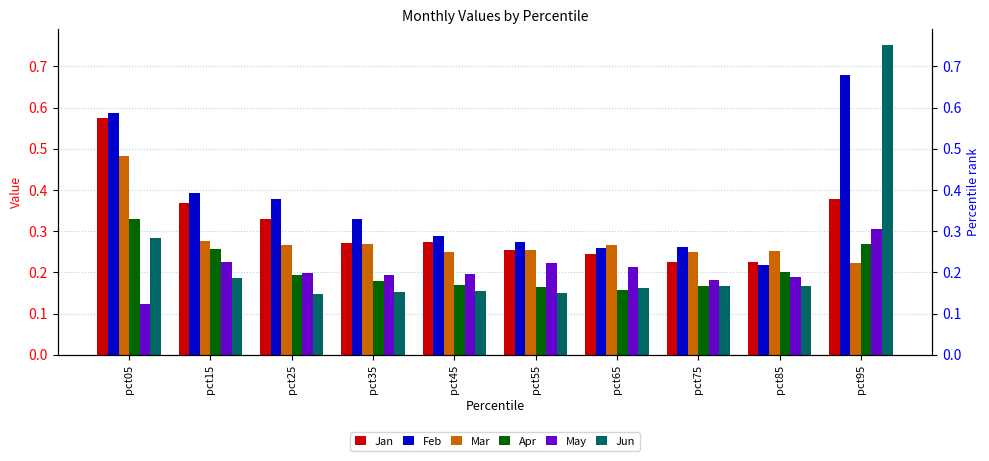

What is the maximum value for Apr?

0.3